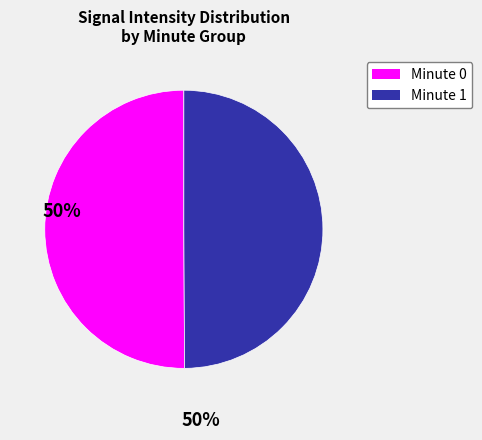

How many slices are in this pie chart?

2